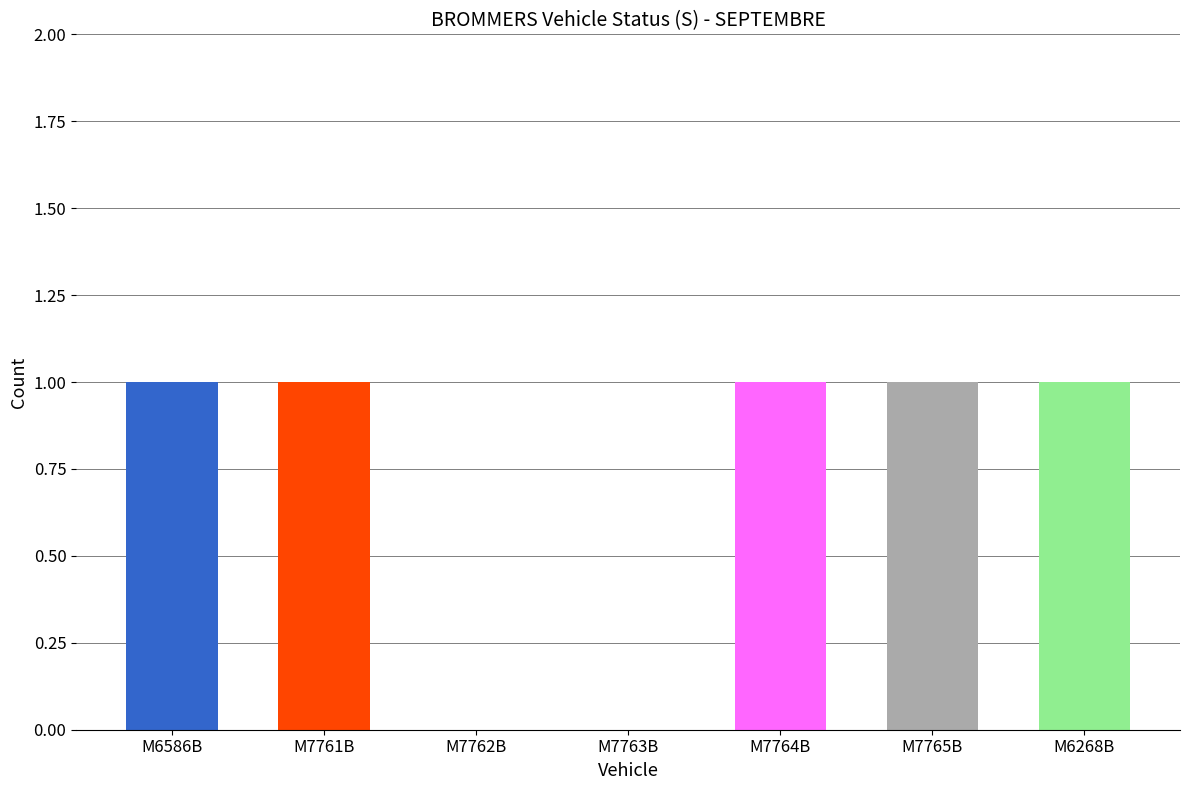

What is the ratio of the value at M7761B to the value at M7764B?

1.0